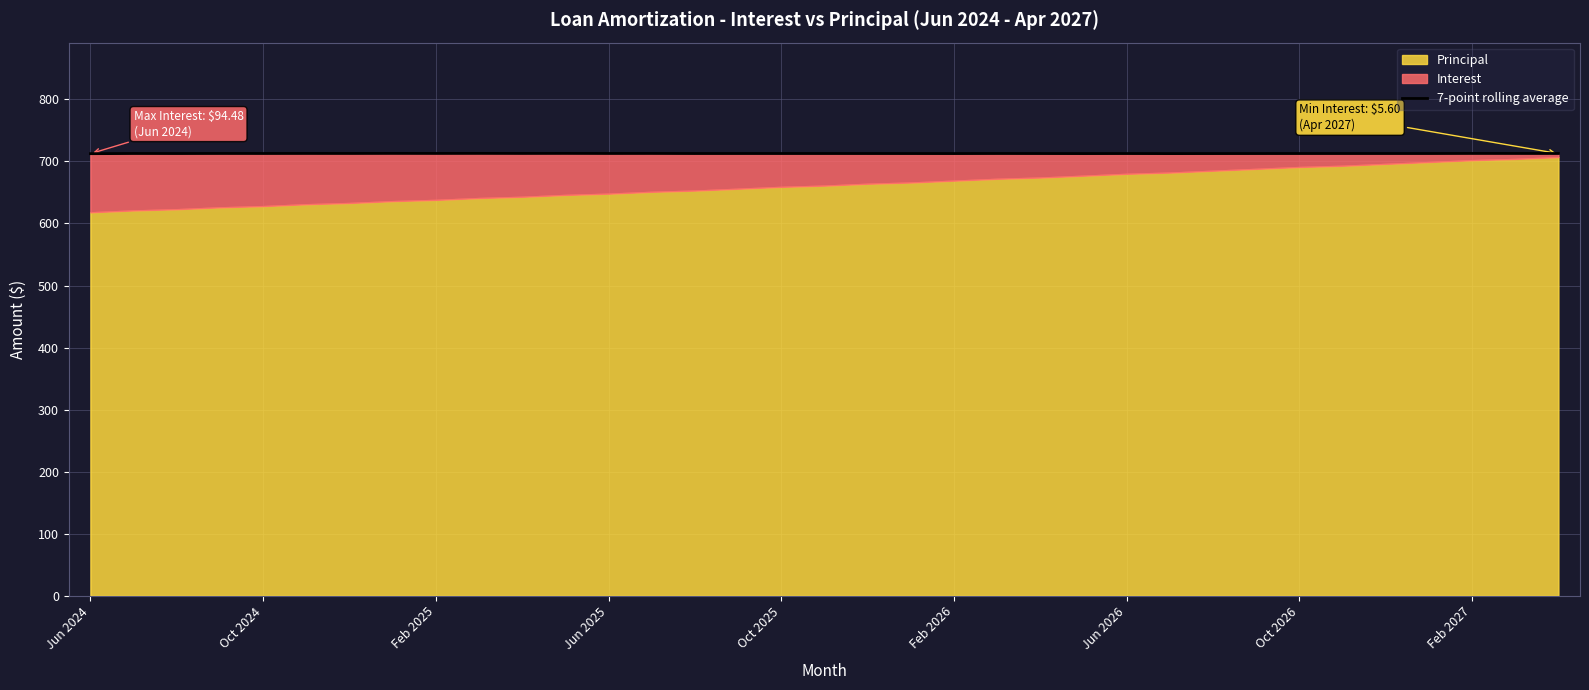

What is the minimum value for 7-point rolling average?

712.5